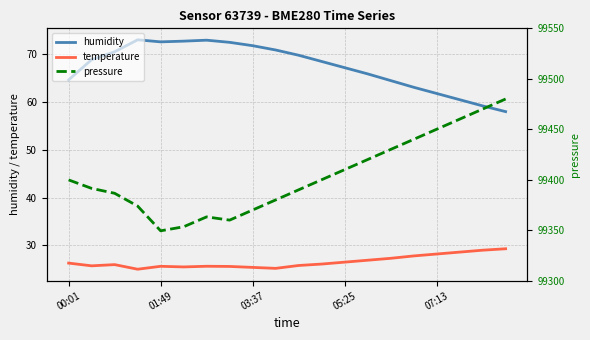

What is the lowest value of the humidity series?

58.0